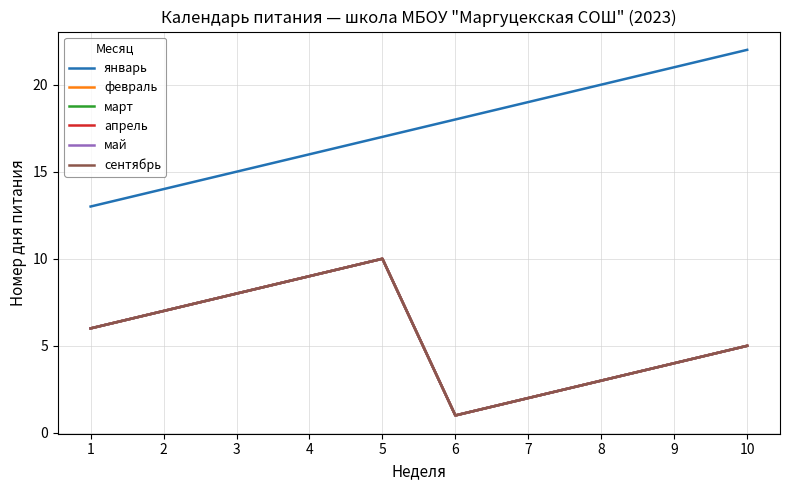

Reading right to left, extract all data points from this chart.

январь: 22	21	20	19	18	17	16	15	14	13
февраль: 5	4	3	2	1	10	9	8	7	6
март: 5	4	3	2	1	10	9	8	7	6
апрель: 5	4	3	2	1	10	9	8	7	6
май: 5	4	3	2	1	10	9	8	7	6
сентябрь: 5	4	3	2	1	10	9	8	7	6